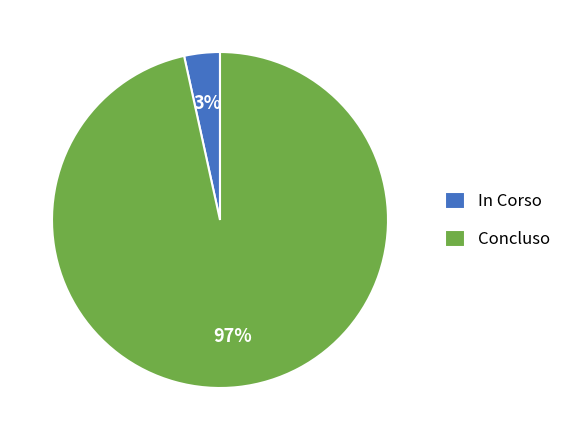

Does any single category account for the majority?

Yes